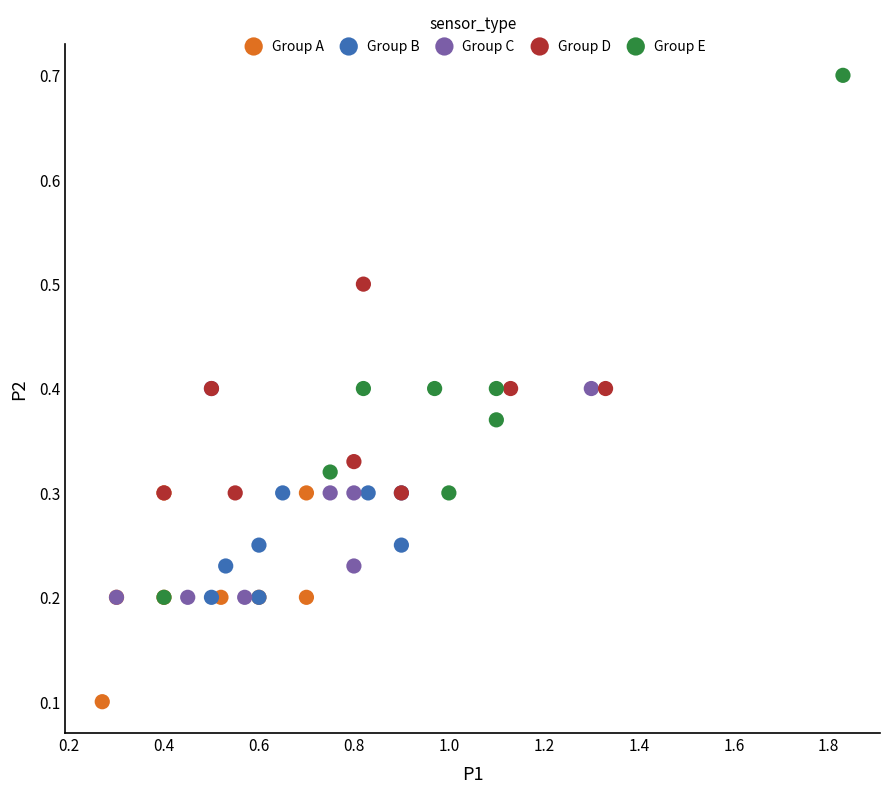

What are all the series names shown in the legend?

Group A, Group B, Group C, Group D, Group E